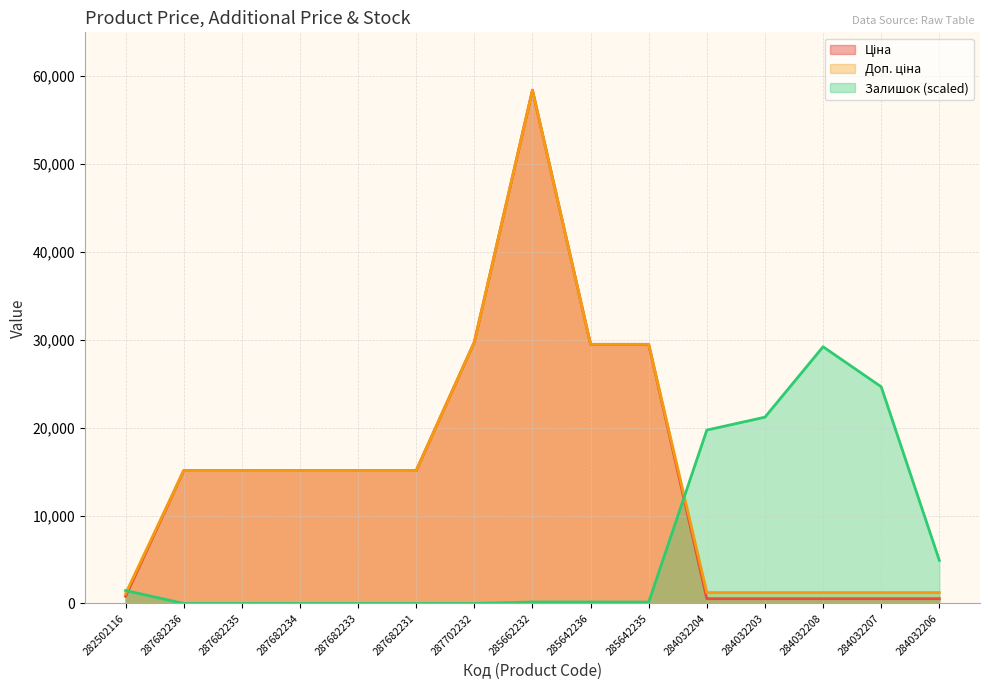

The Ціна series shows 539.0 at 284032204. True or false?

True